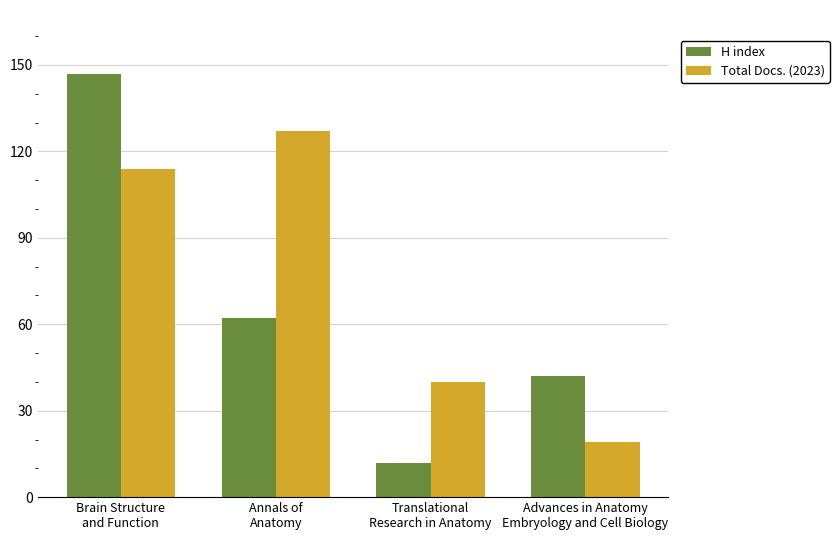

Reading left to right, extract all data points from this chart.

H index: Brain Structure
and Function=147	Annals of
Anatomy=62	Translational
Research in Anatomy=12	Advances in Anatomy
Embryology and Cell Biology=42
Total Docs. (2023): Brain Structure
and Function=114	Annals of
Anatomy=127	Translational
Research in Anatomy=40	Advances in Anatomy
Embryology and Cell Biology=19